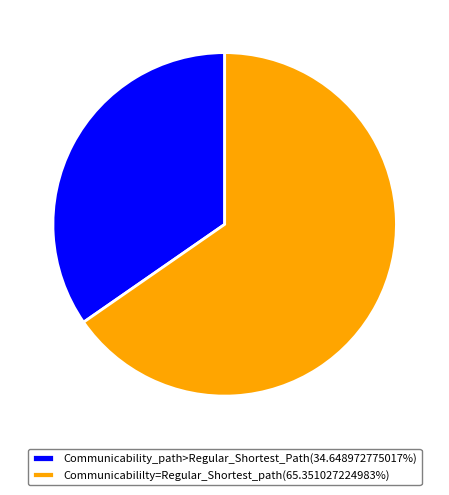

How many slices are in this pie chart?

2